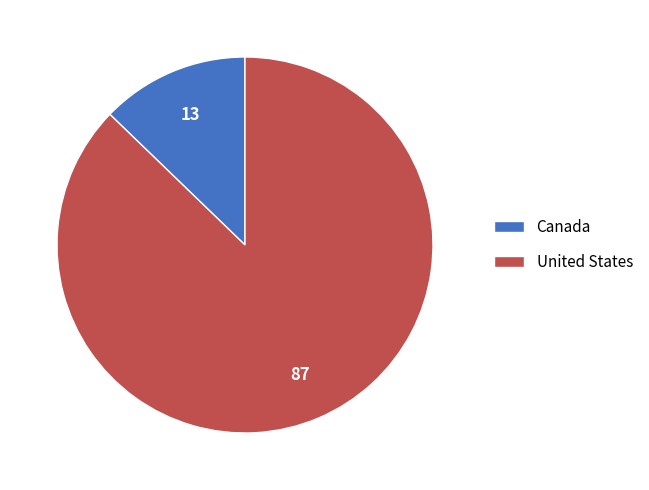

Rank the categories by value from lowest to highest.

Canada, United States